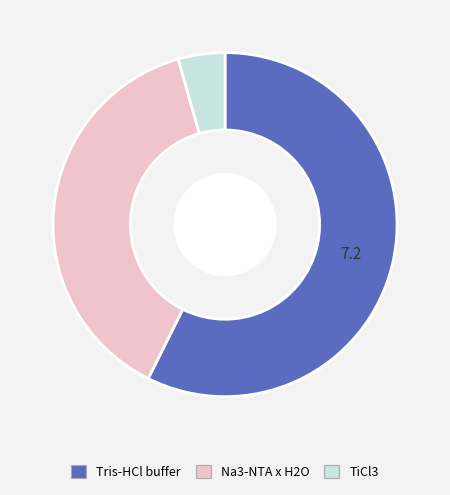

How many slices are in this pie chart?

3